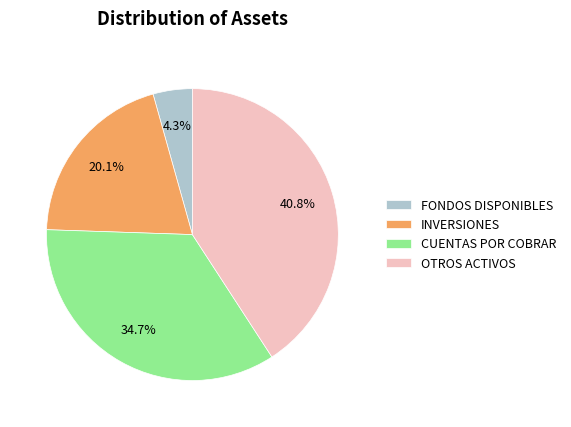

What is the ratio of the value at FONDOS DISPONIBLES to the value at CUENTAS POR COBRAR?

0.1